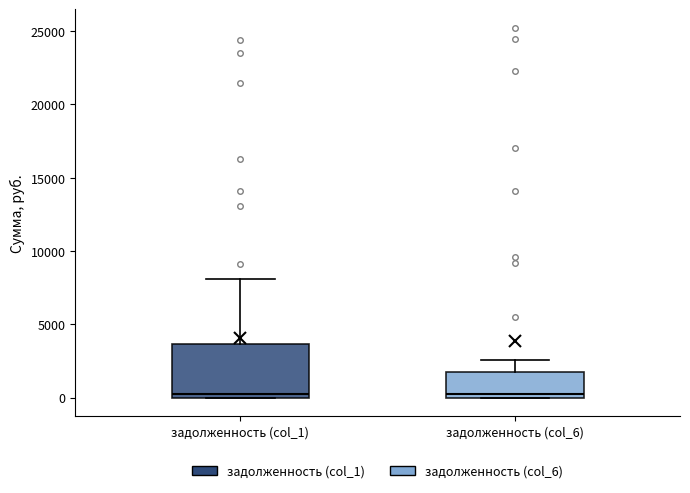

Which box is the tallest, from its lower edge to its upper edge?

задолженность (col_1)